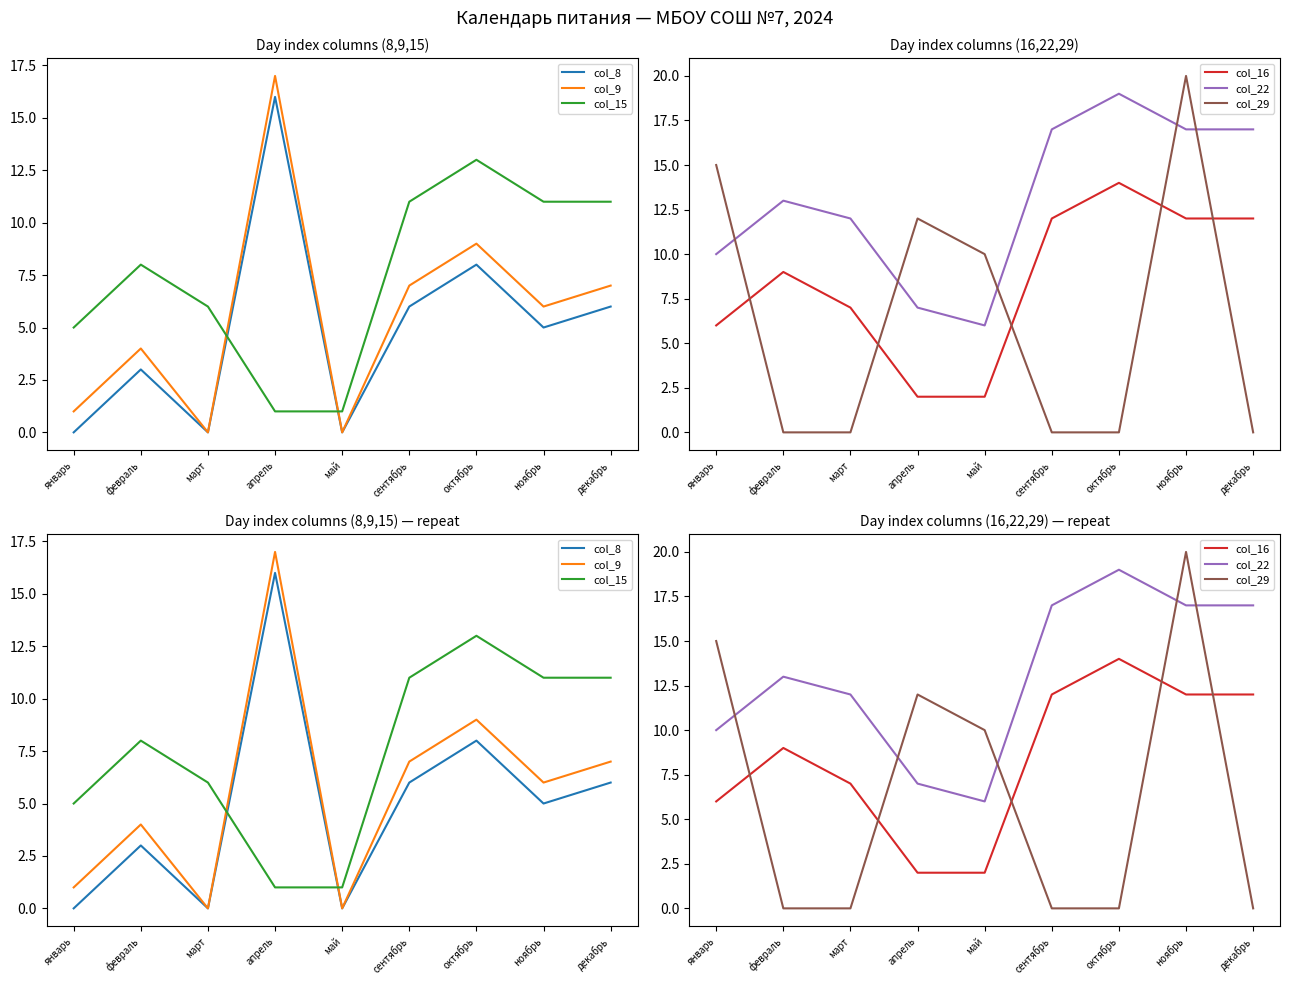

Where does the col_22 series first go above 13?

сентябрь